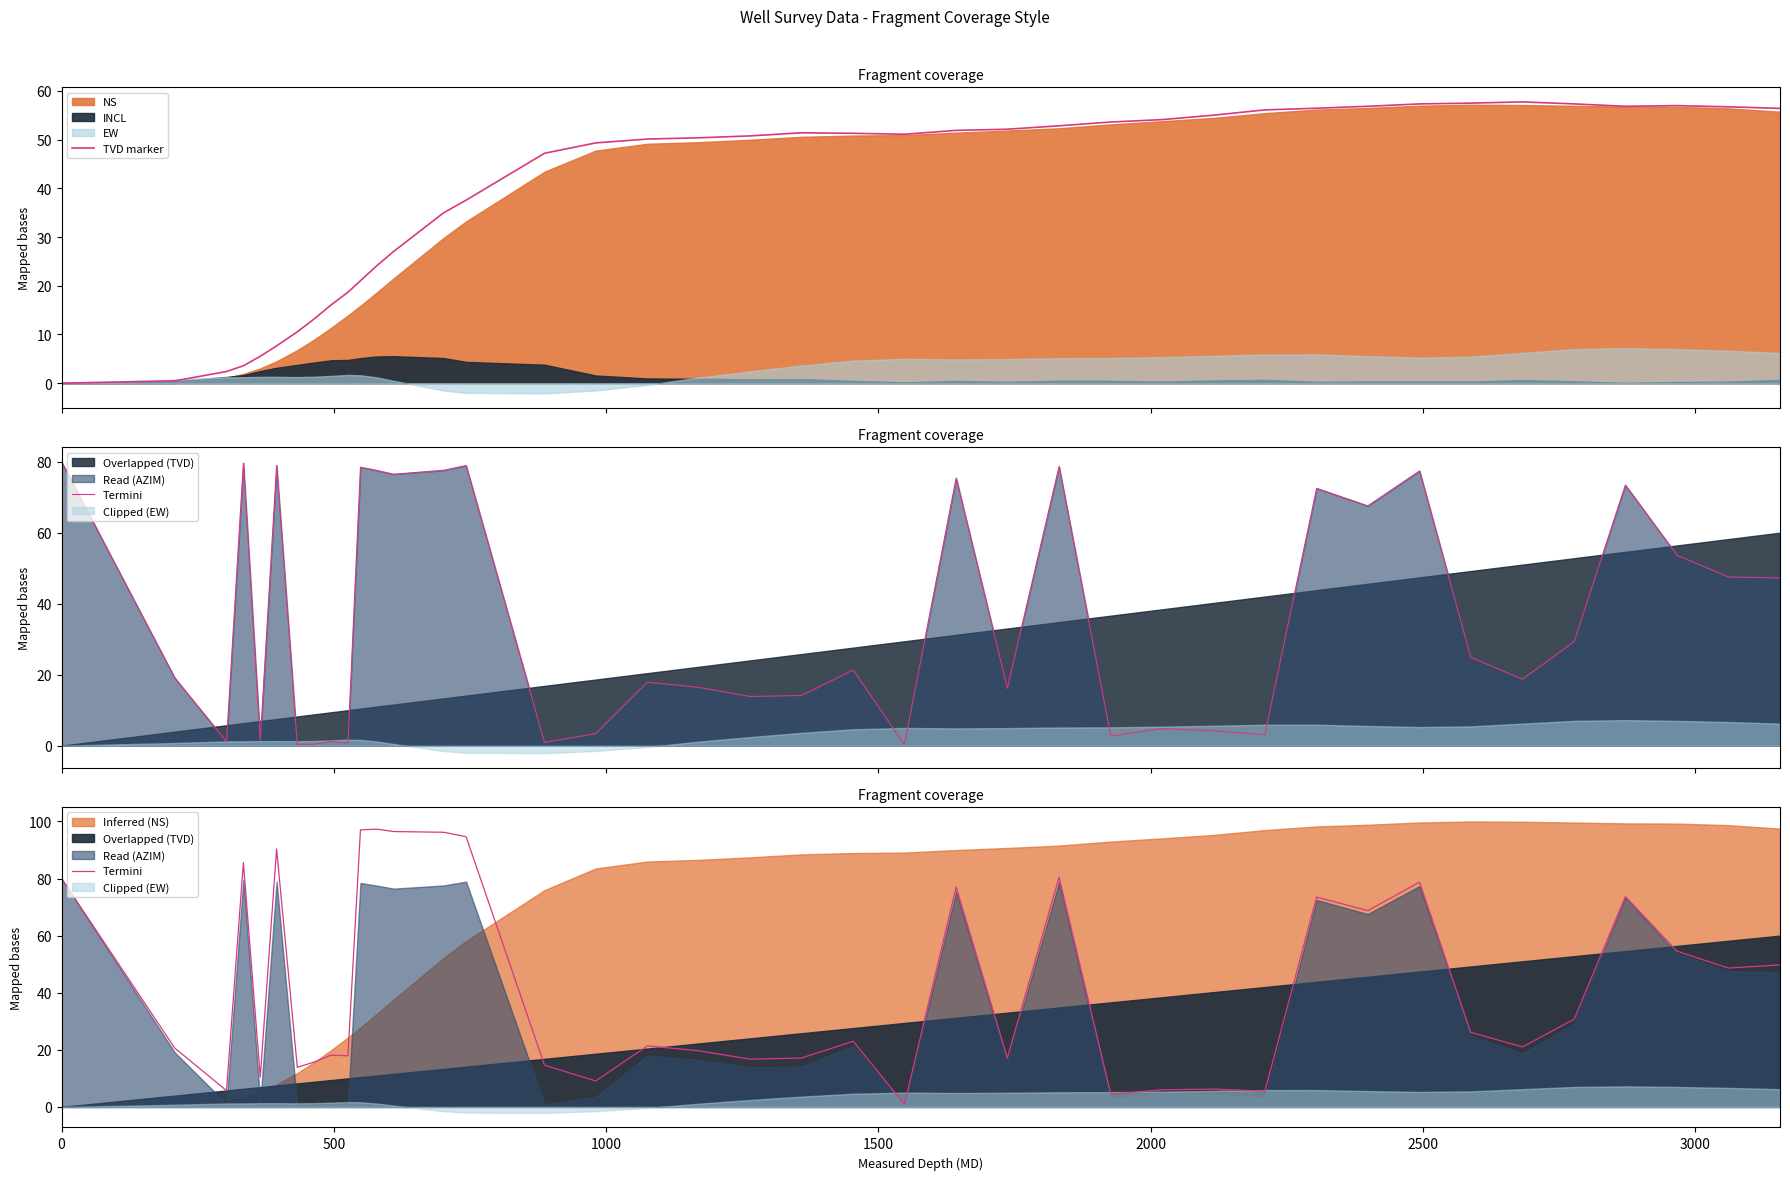

True or false: TVD marker and Termini intersect in this chart.

True